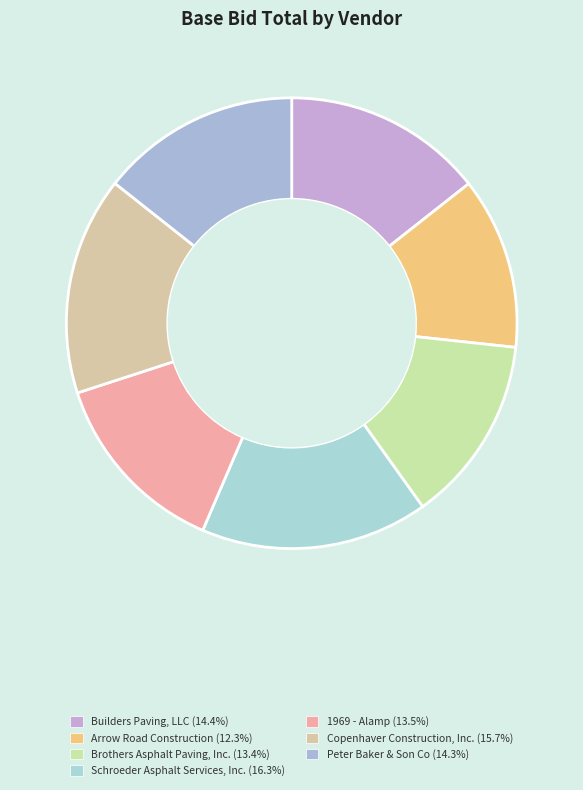

How many segments does this pie chart have?

7